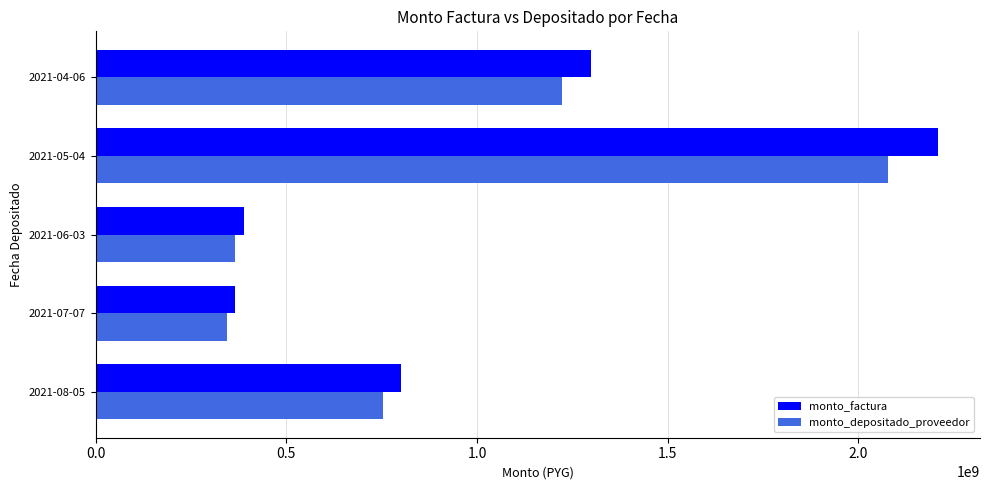

Rank the series by their maximum value, from highest to lowest.

monto_factura, monto_depositado_proveedor